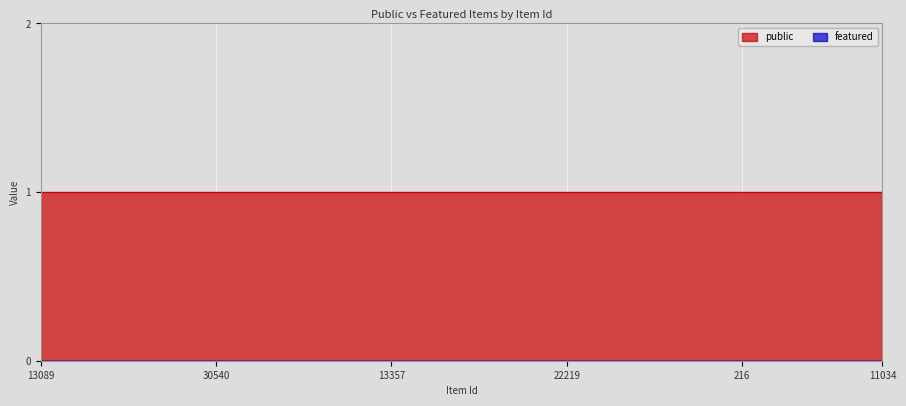

Is it true that public equals 1 at 31318?

True